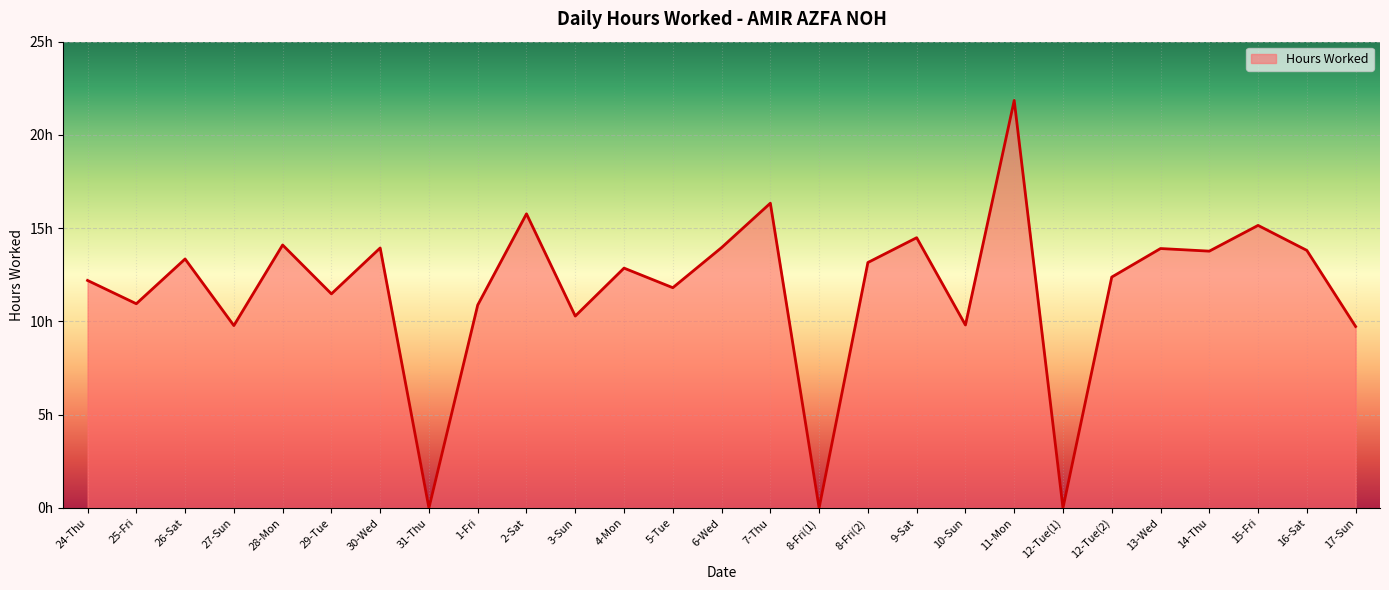

Where is the first local maximum?

26-Sat